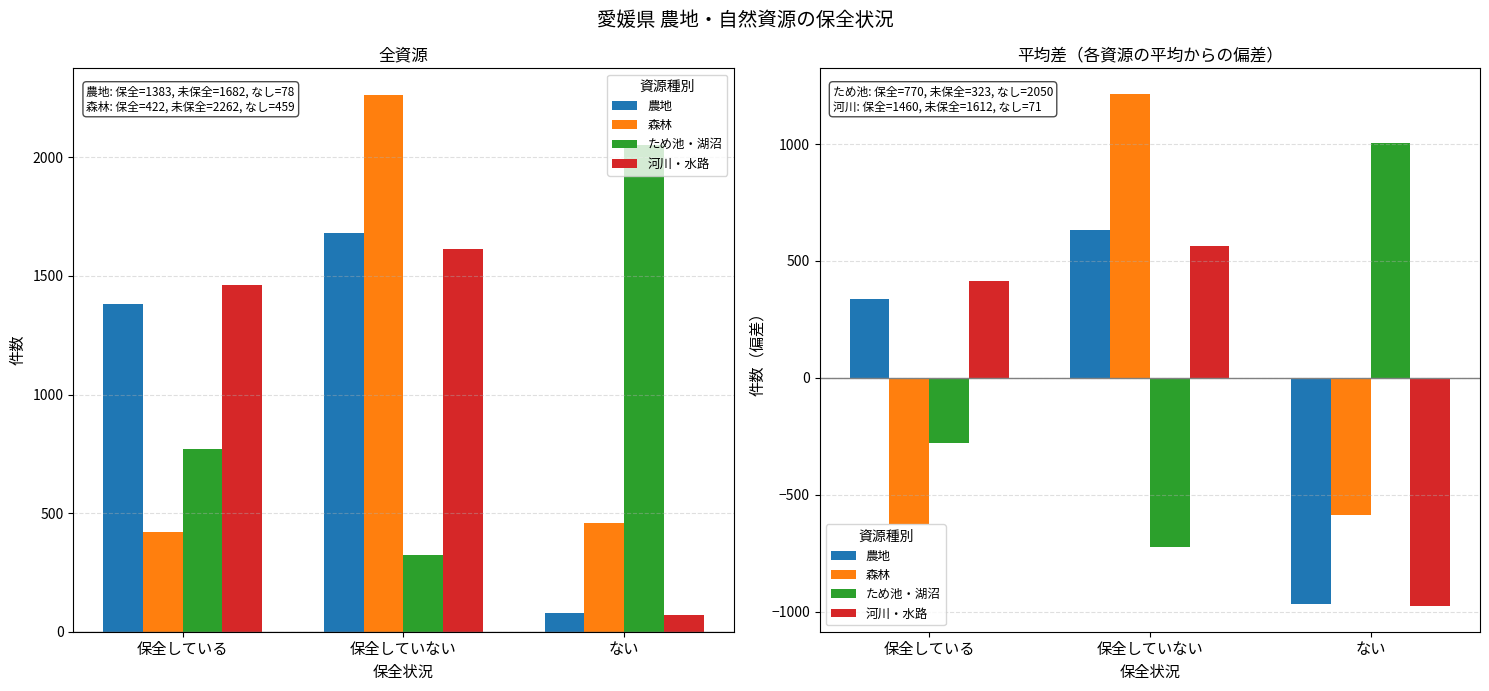

How many values in the 森林 series exceed -588?

1